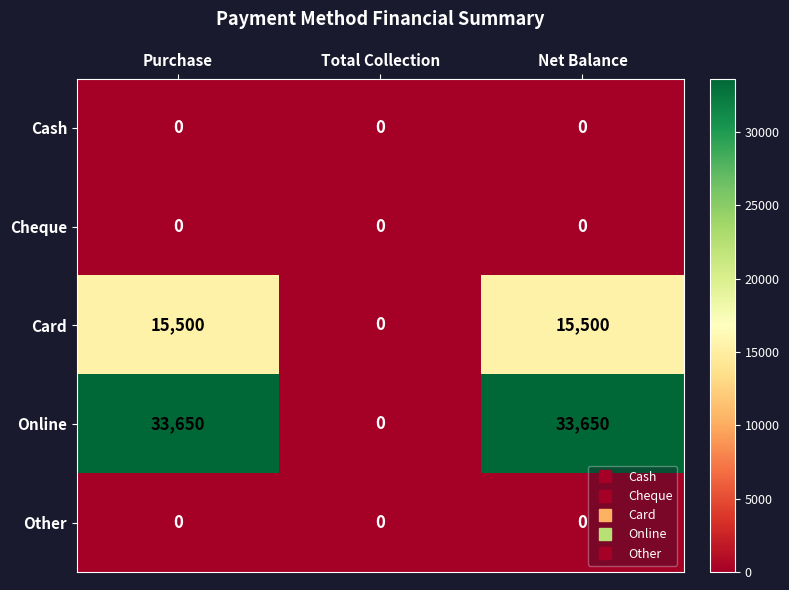

Is it true that Card equals 15500 at Net Balance?

True